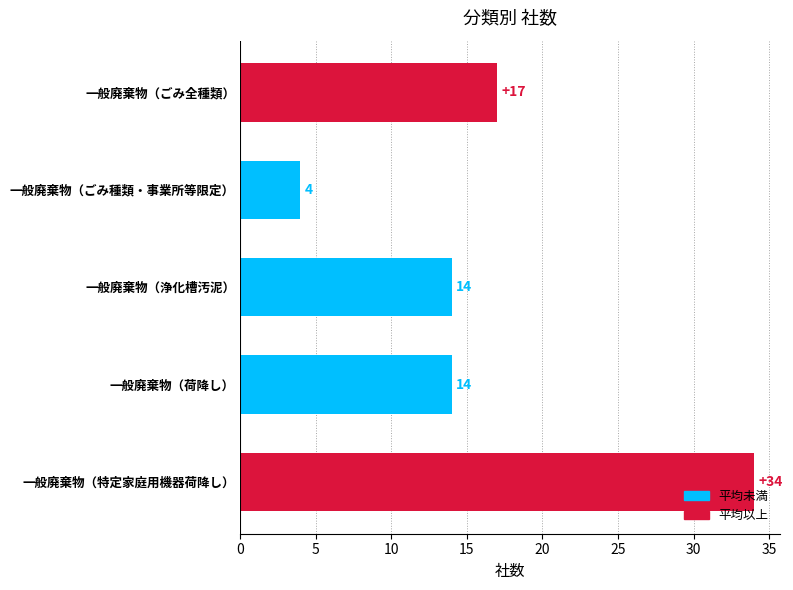

Count the values in the range 14 to 17.

3